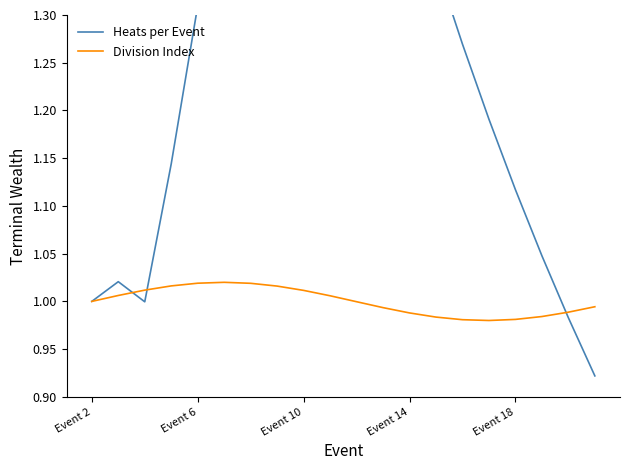

Between 6 and 11, which is larger?

6